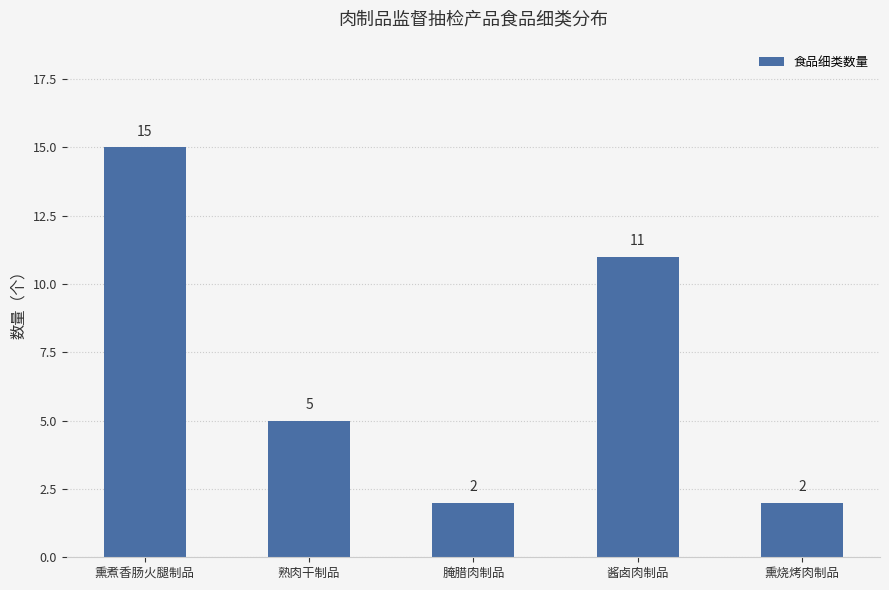

What is the label of the 1st bar from the right?

熏烧烤肉制品